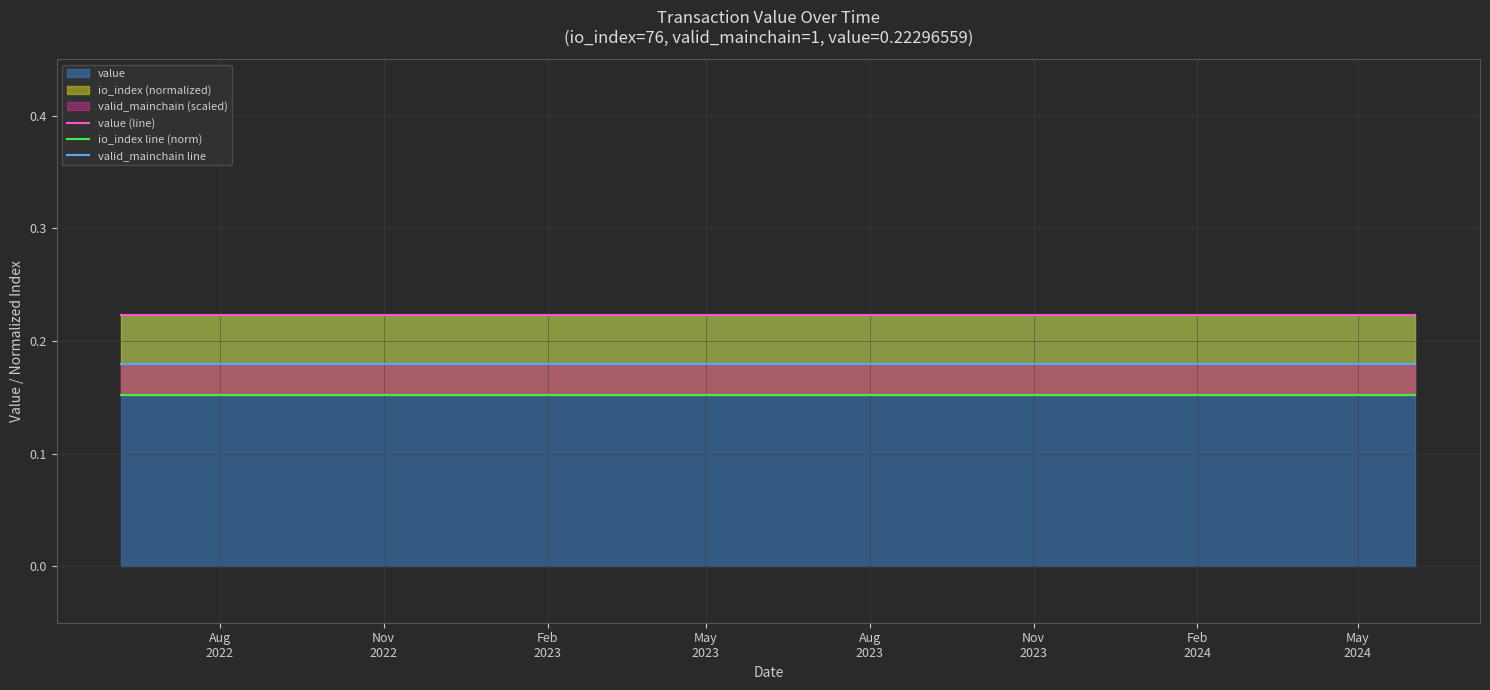

Reading left to right, transcribe all the data shown in this chart.

value (line): 0.2	0.2	0.2	0.2	0.2	0.2	0.2	0.2	0.2	0.2	0.2	0.2	0.2	0.2	0.2	0.2	0.2	0.2	0.2	0.2	0.2	0.2	0.2	0.2	0.2
io_index line (norm): 0.2	0.2	0.2	0.2	0.2	0.2	0.2	0.2	0.2	0.2	0.2	0.2	0.2	0.2	0.2	0.2	0.2	0.2	0.2	0.2	0.2	0.2	0.2	0.2	0.2
valid_mainchain line: 0.2	0.2	0.2	0.2	0.2	0.2	0.2	0.2	0.2	0.2	0.2	0.2	0.2	0.2	0.2	0.2	0.2	0.2	0.2	0.2	0.2	0.2	0.2	0.2	0.2